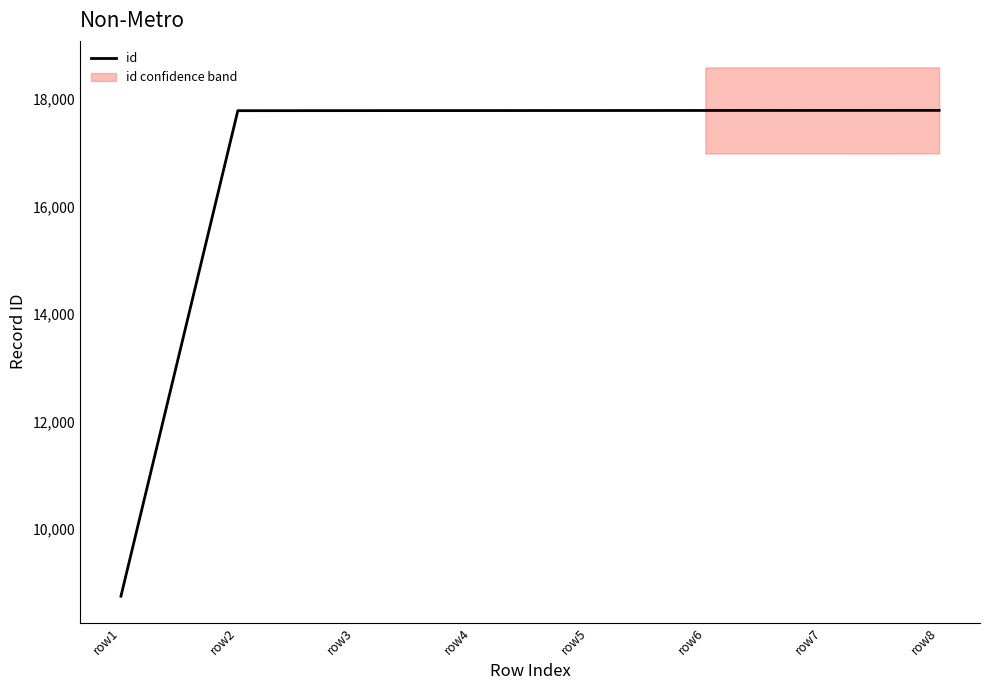

What is the change in value from row3 to row5?

+2